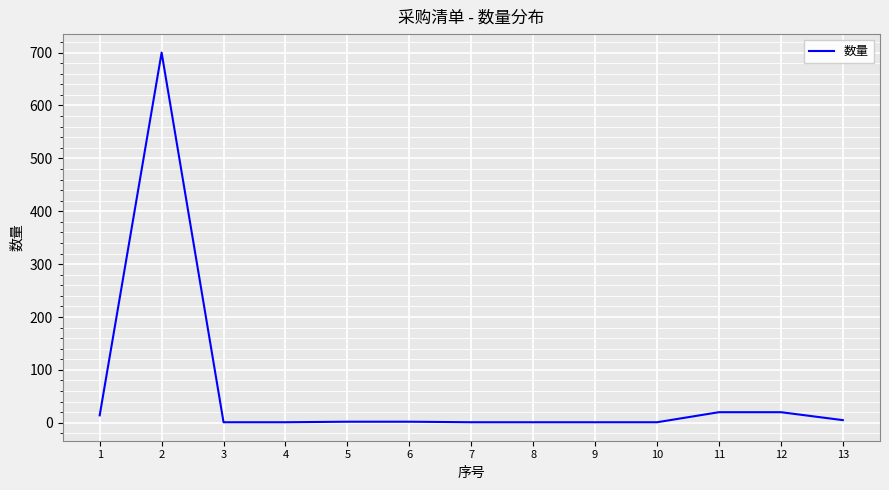

Which category has the lowest value across all series?

3